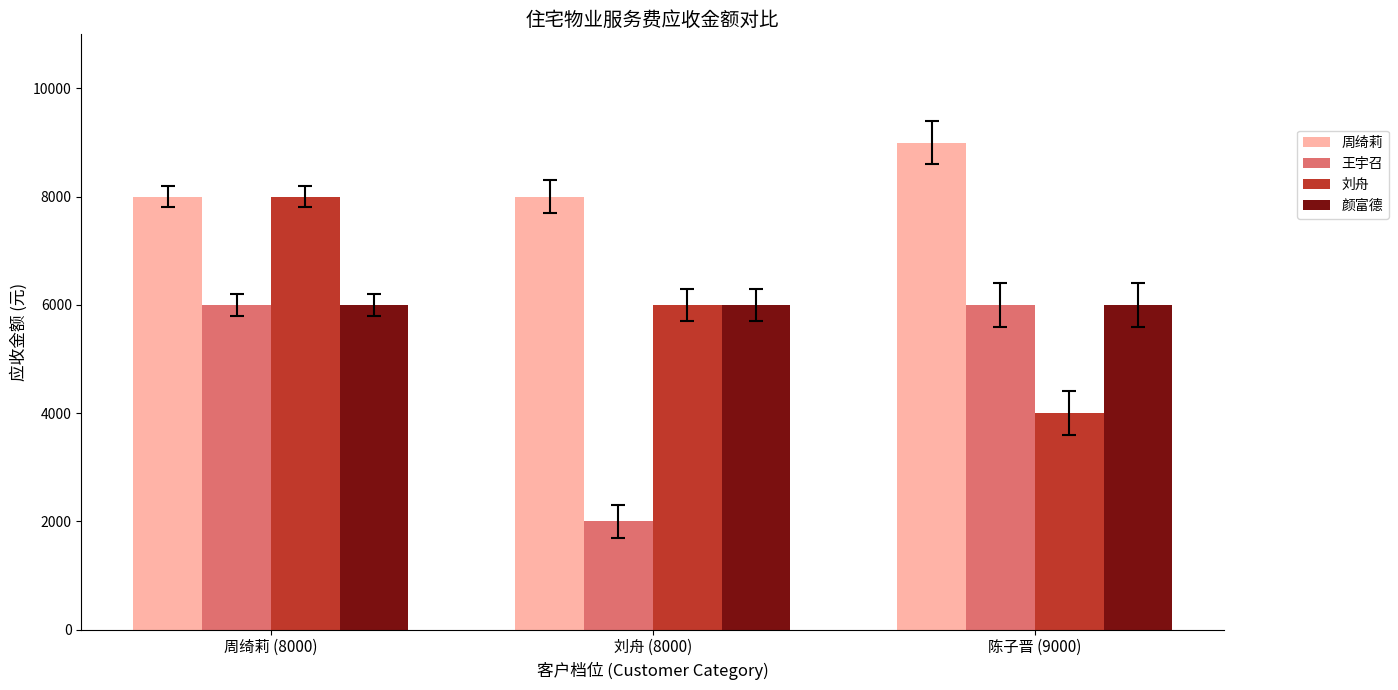

True or false: 颜富德 has a value of 6000 at 陈子晋 (9000).

True